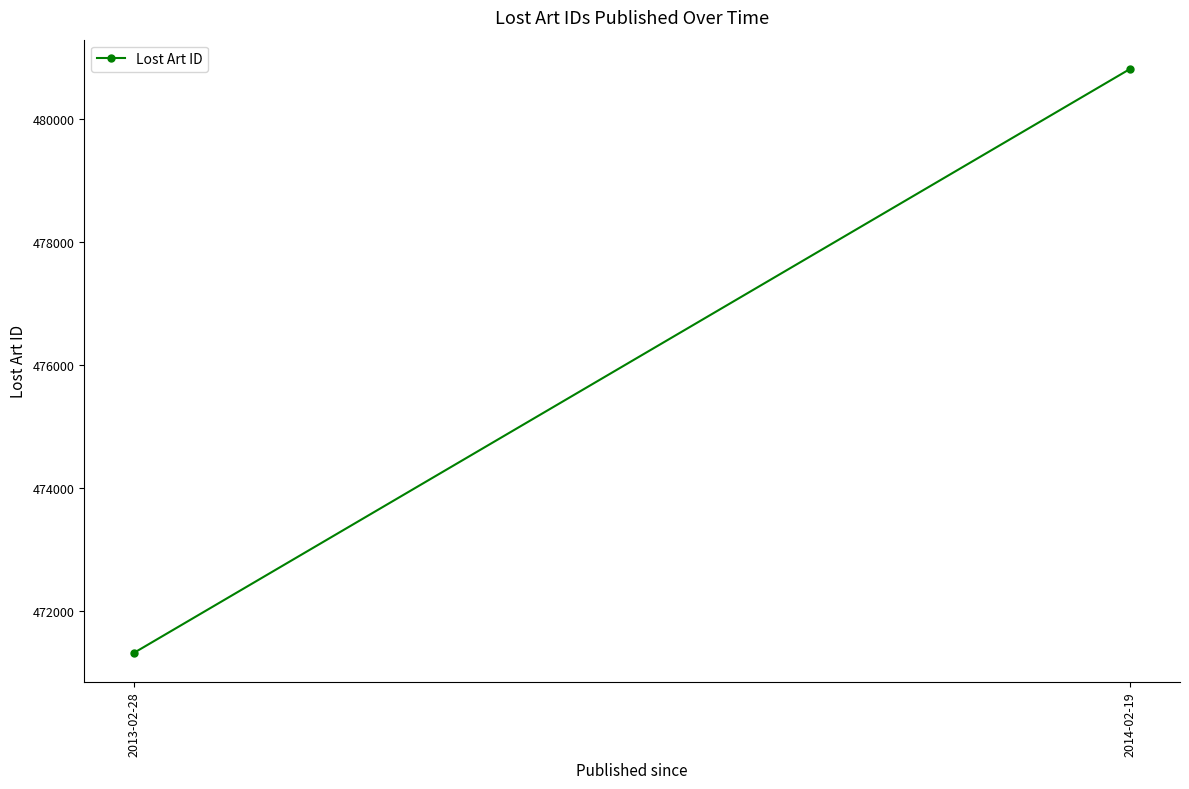

The chart shows a value of 209236 at 2014-02-19. True or false?

False